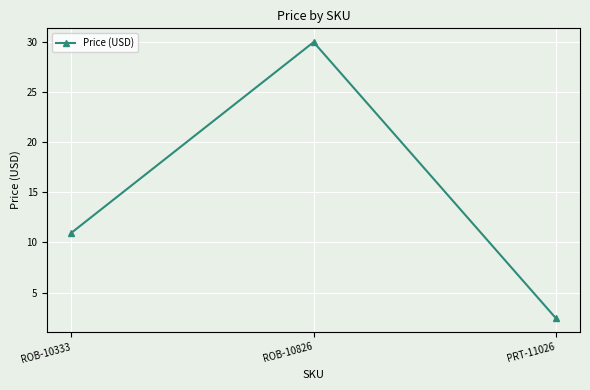

List the labels in order of value, smallest first.

PRT-11026, ROB-10333, ROB-10826